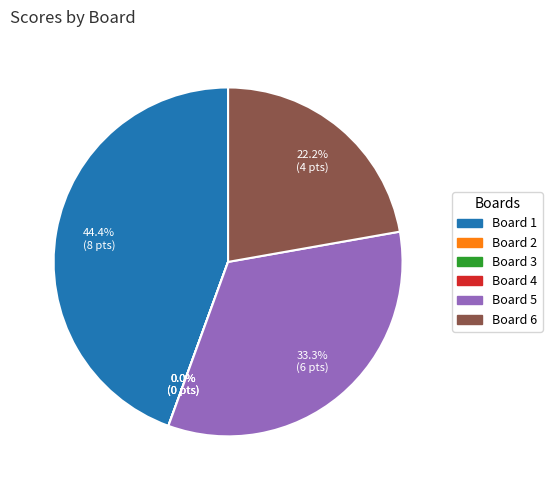

To the nearest percent, what percentage of the pie is Board 6?

22%